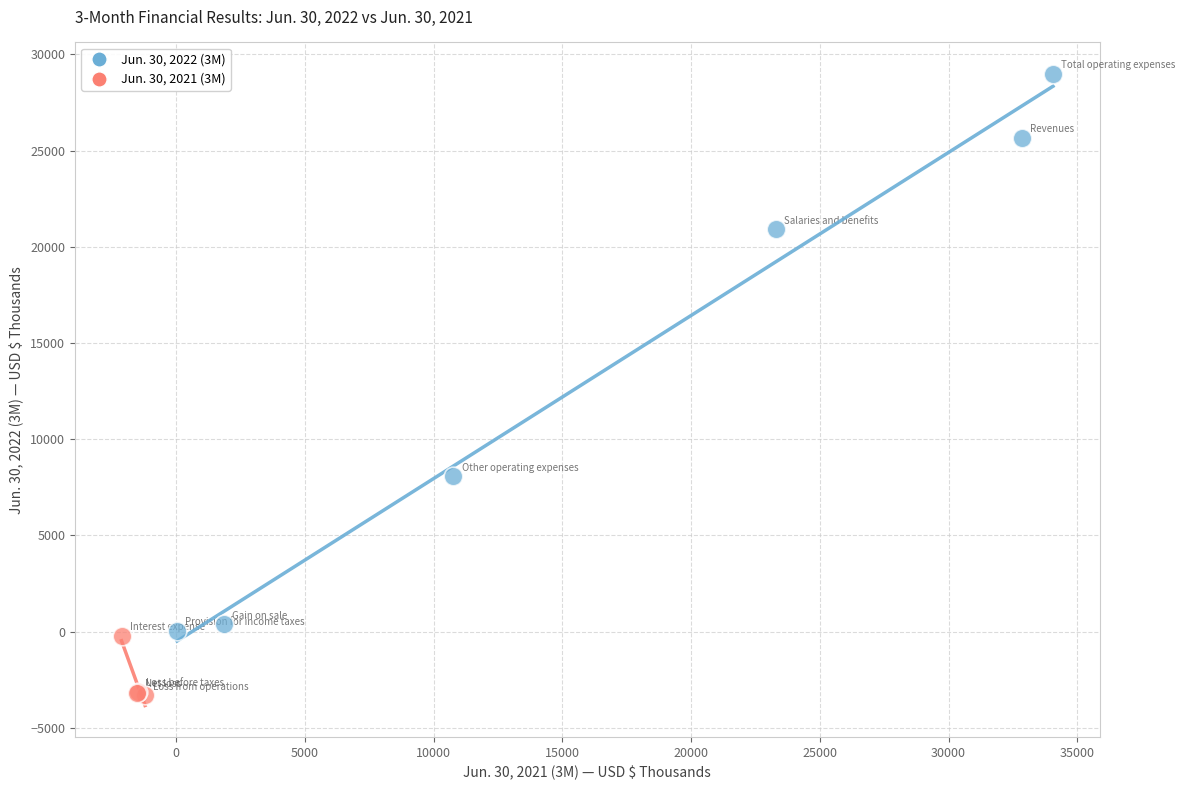

What are all the series names shown in the legend?

Jun. 30, 2022 (3M), Jun. 30, 2021 (3M)